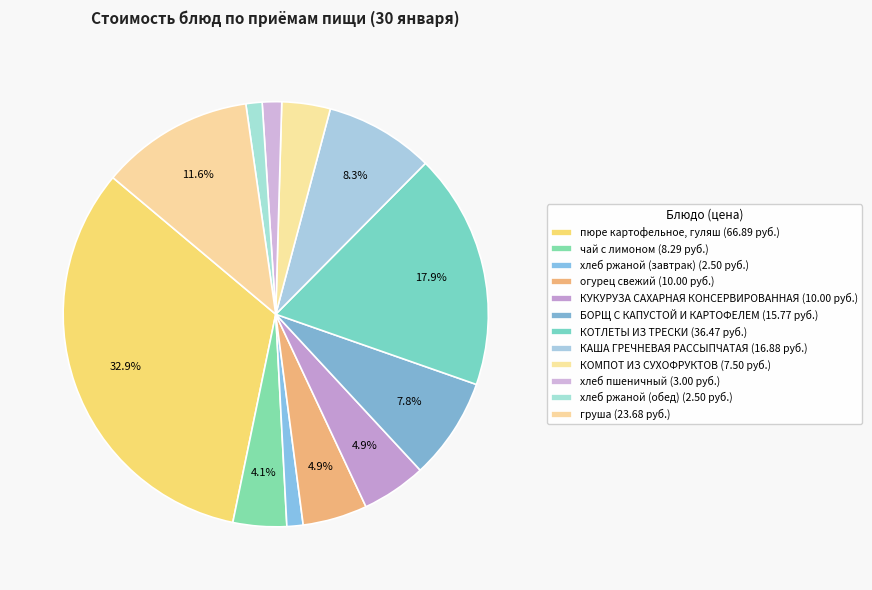

What is the ratio of the value at чай с лимоном to the value at КОМПОТ ИЗ СУХОФРУКТОВ?

1.1